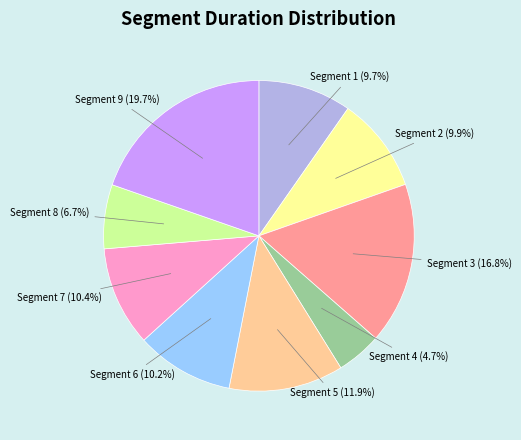

To the nearest percent, what is the difference between the Segment 3 and Segment 8 slice percentages?

10%